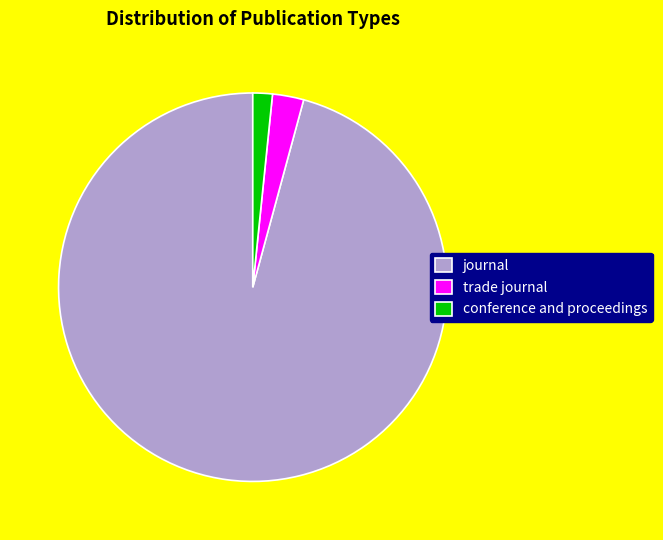

Rank the categories by value from lowest to highest.

conference and proceedings, trade journal, journal